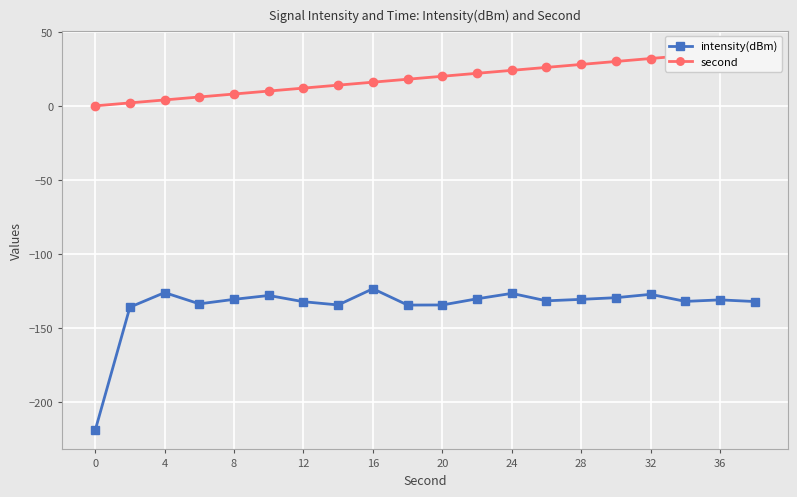

What is the approximate value of intensity(dBm) at 12?

-132.4